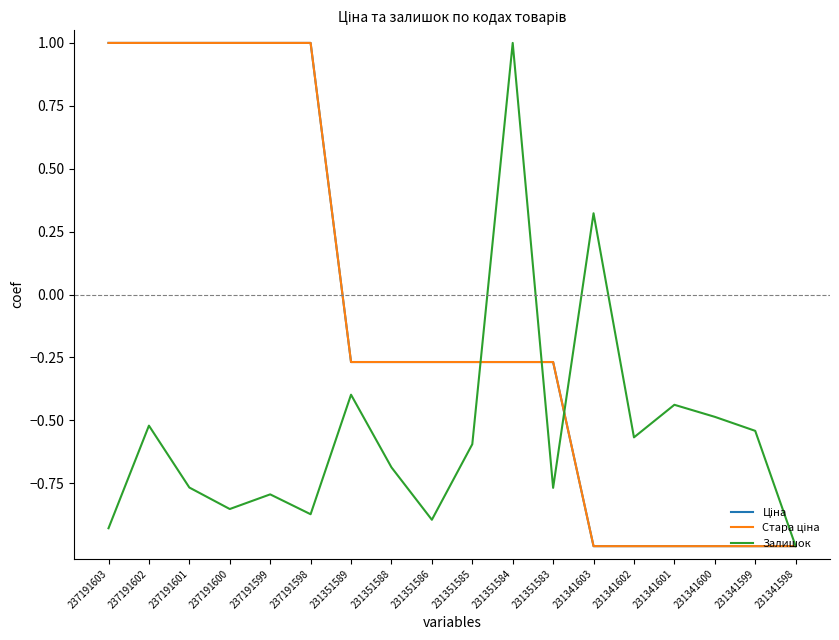

Is it true that Залишок equals -0.7 at 231351588?

True